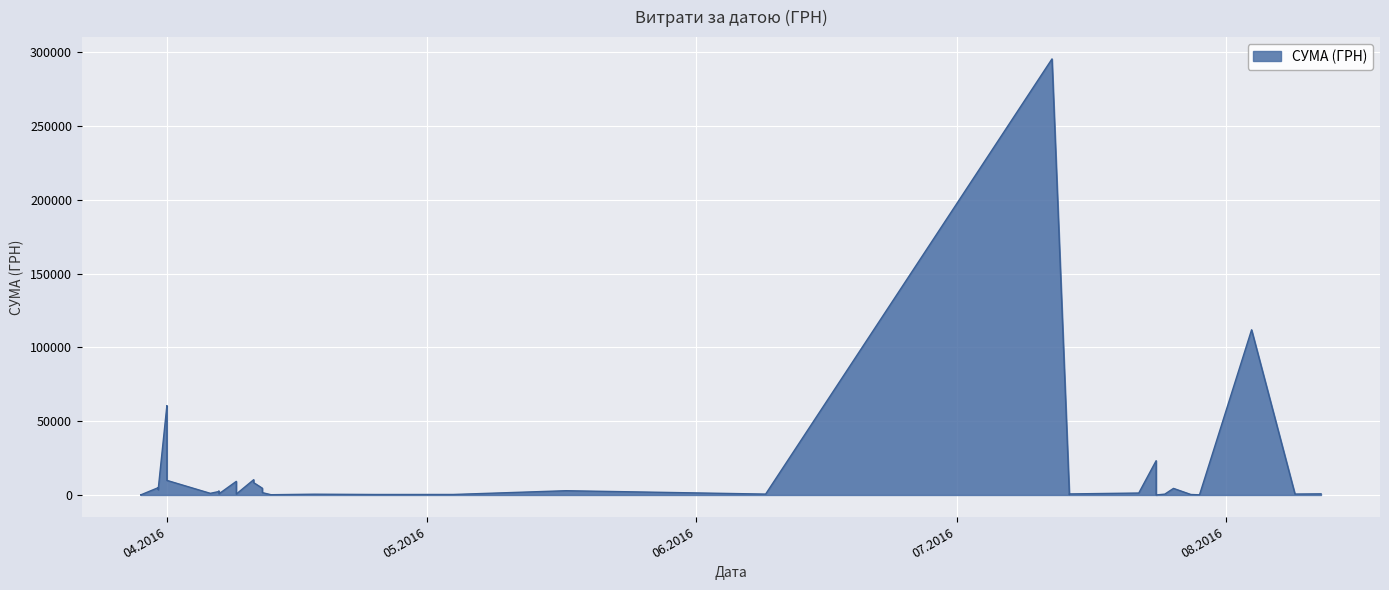

What is the sum of all values?

630977.9